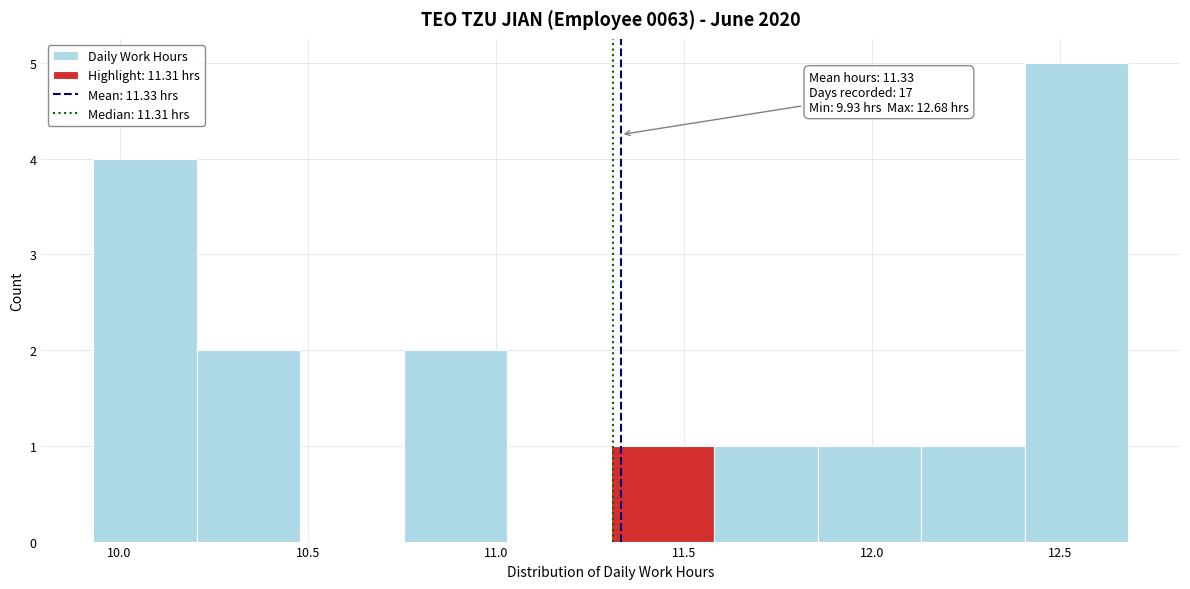

Over which range of the x-axis is the bar tallest?

12.405 to 12.680